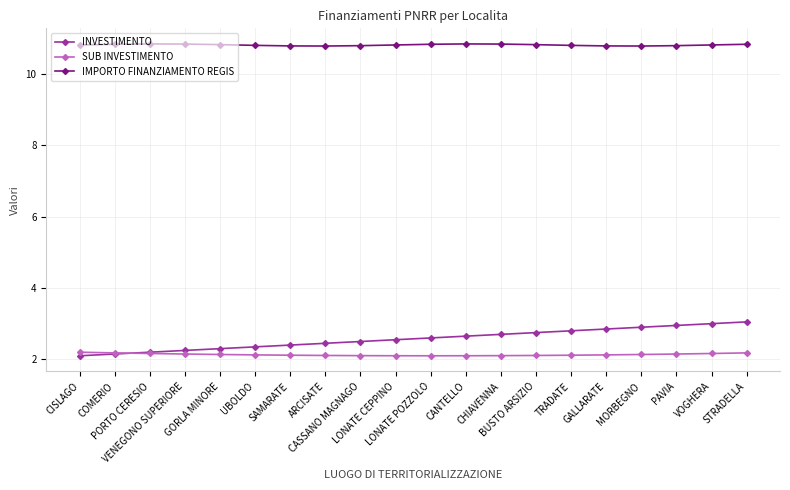

What are all the series names shown in the legend?

INVESTIMENTO, SUB INVESTIMENTO, IMPORTO FINANZIAMENTO REGIS